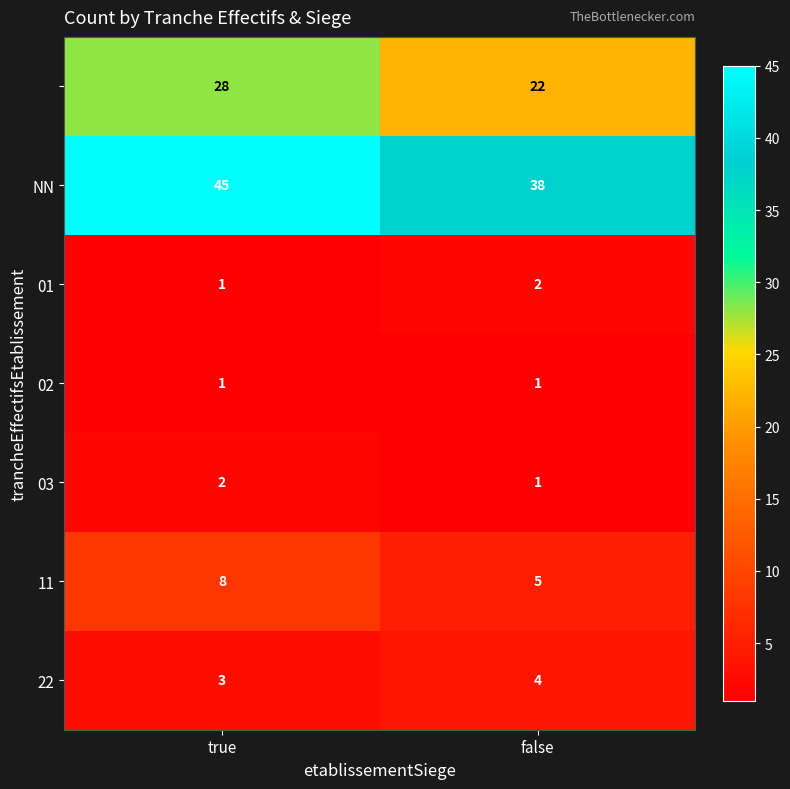

What is the greatest value displayed?

45